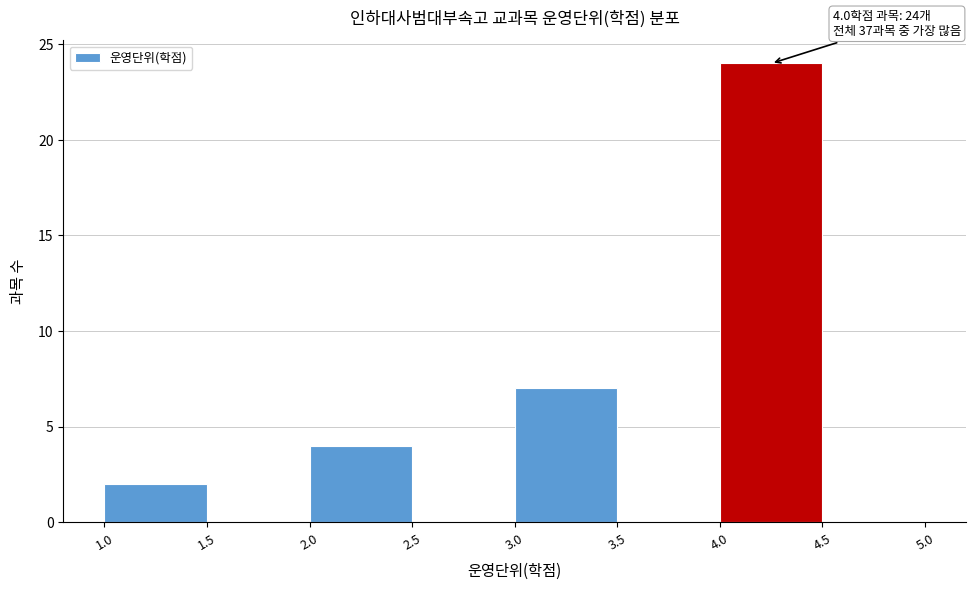

Over which range of the x-axis is the bar tallest?

4.0 to 4.5